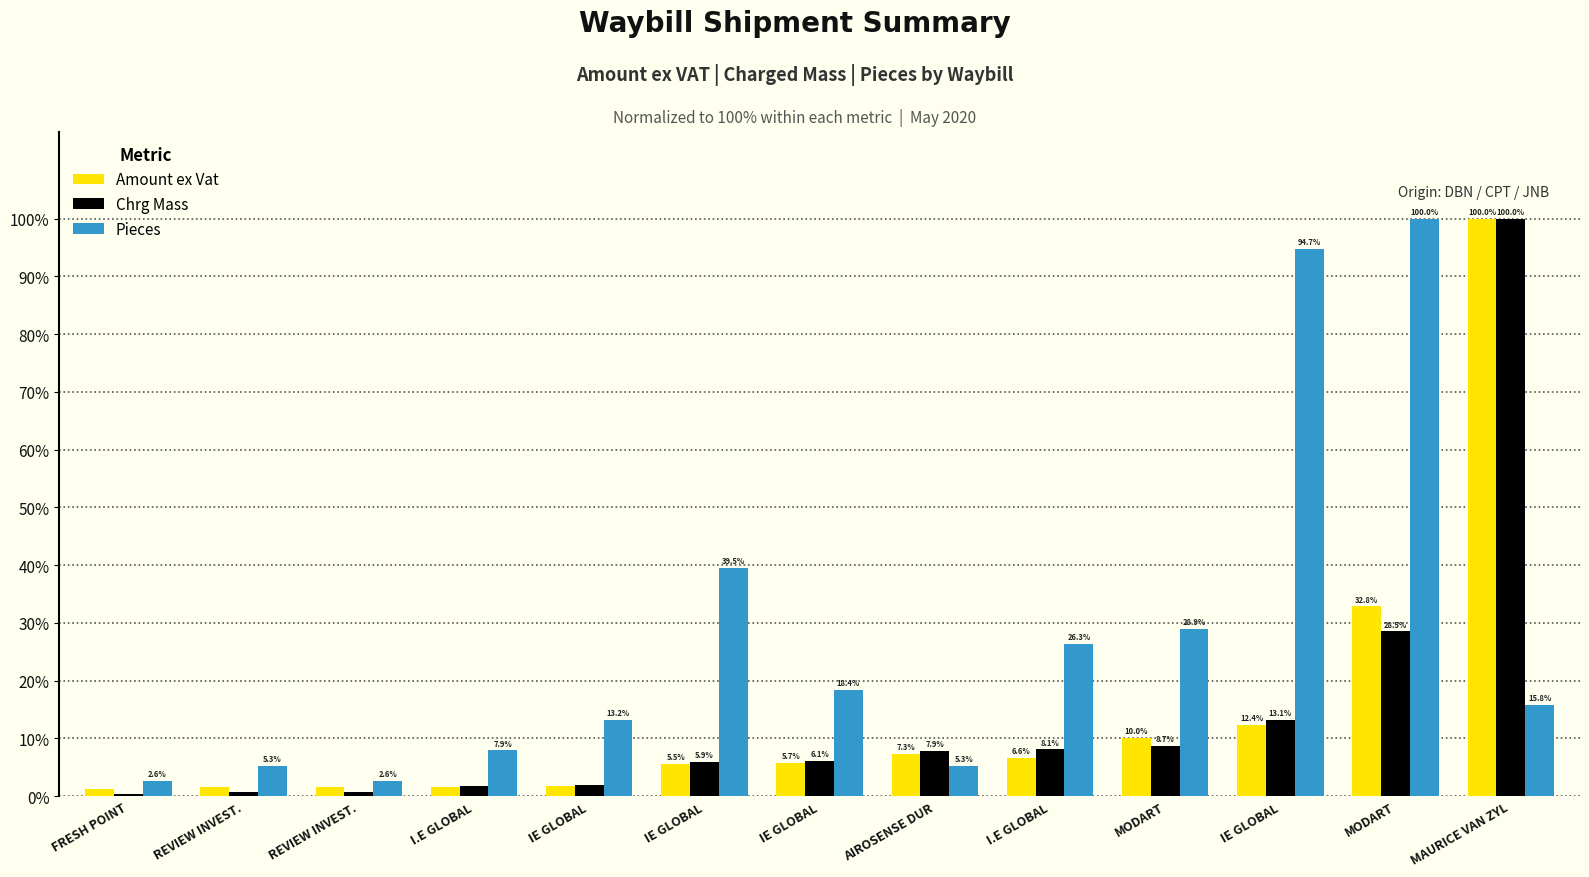

What are all the series names shown in the legend?

Amount ex Vat, Chrg Mass, Pieces